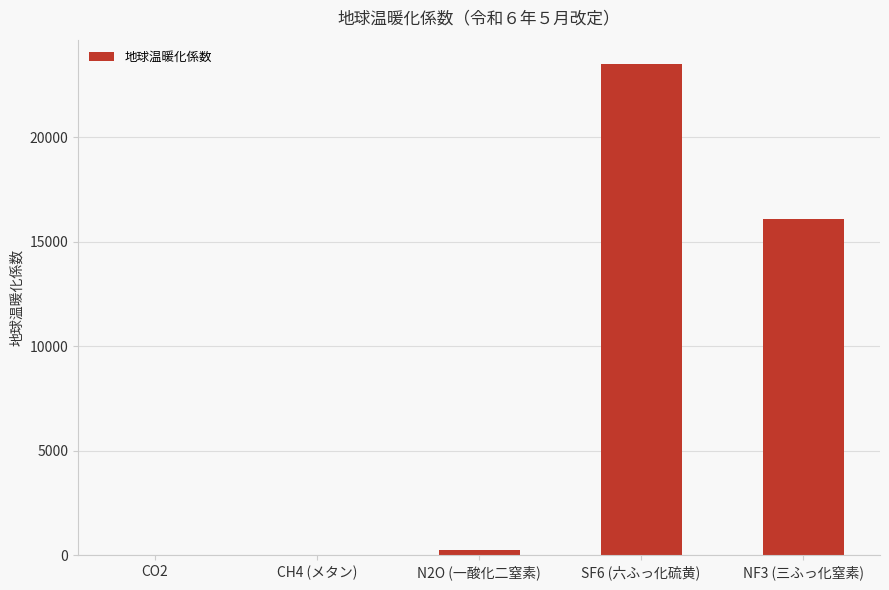

What is the approximate value at CO2?

1